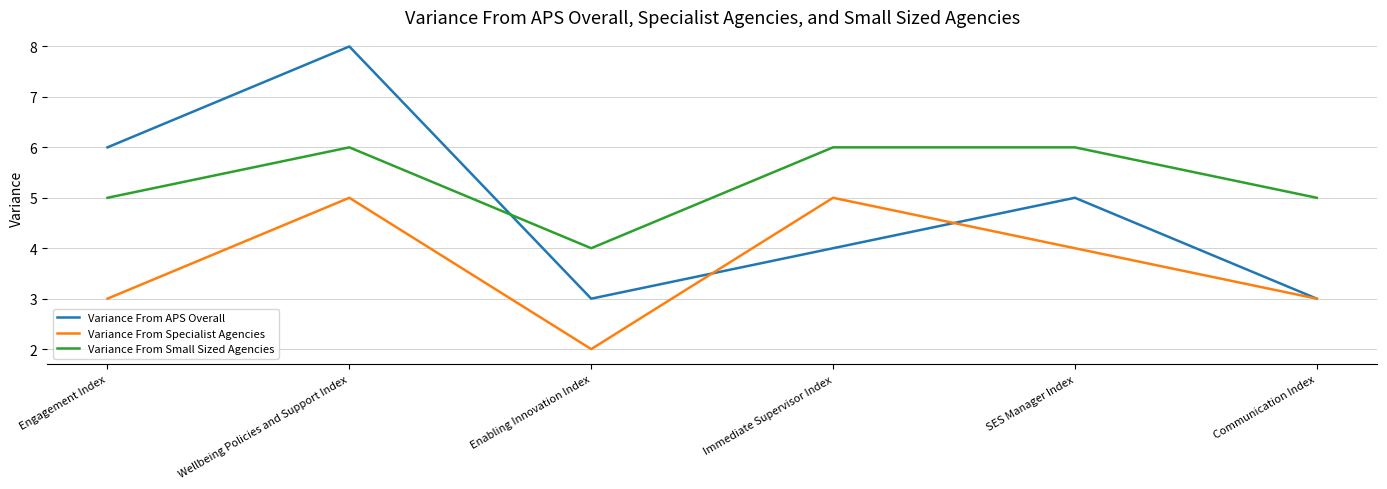

What is the greatest value displayed?

8